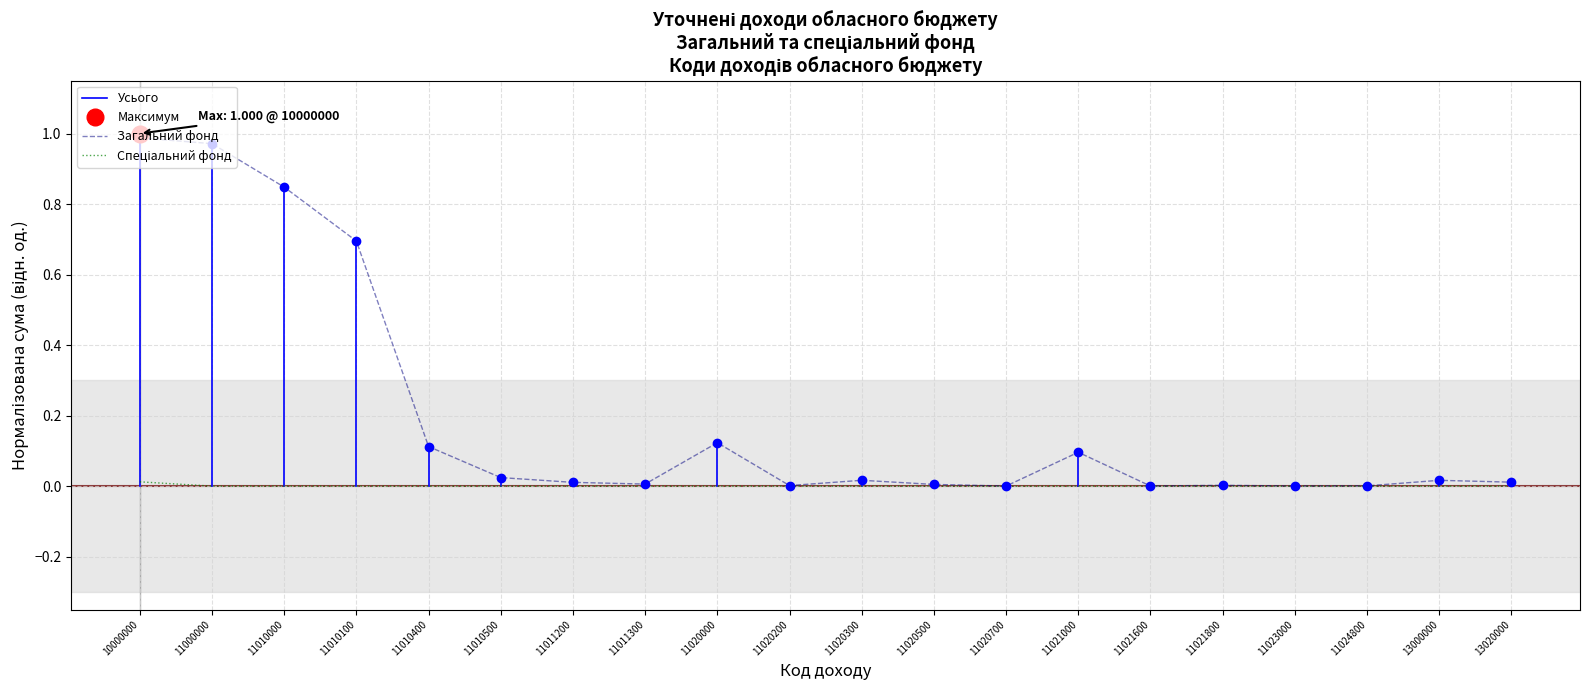

At which category is the sum across all series the highest?

10000000